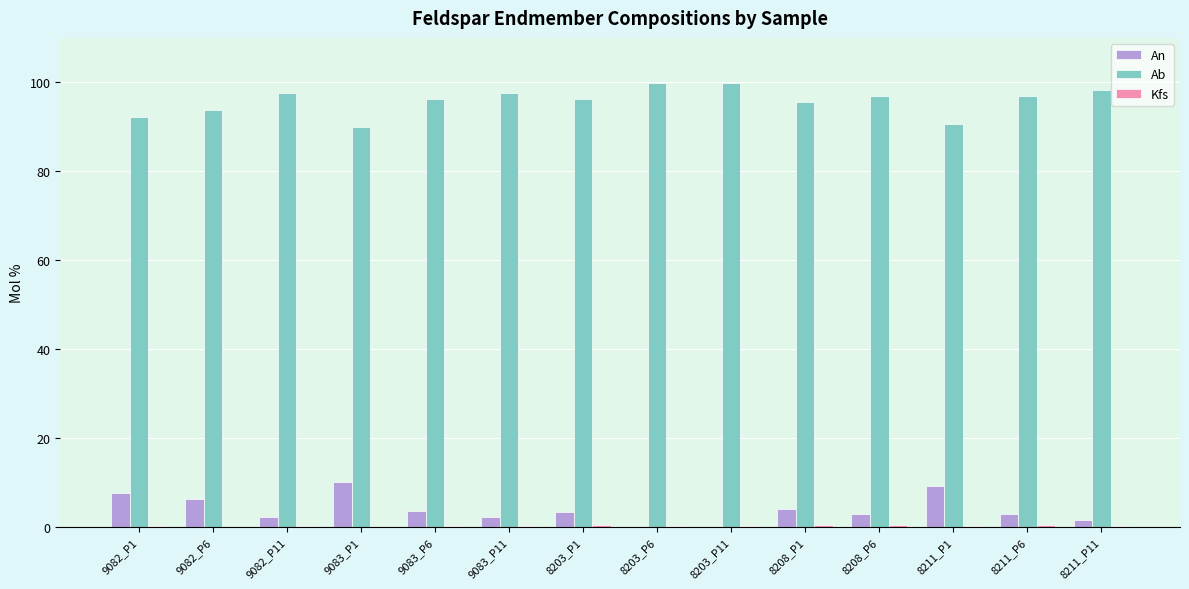

What is the total value across all series at 8208_P6?

100.0